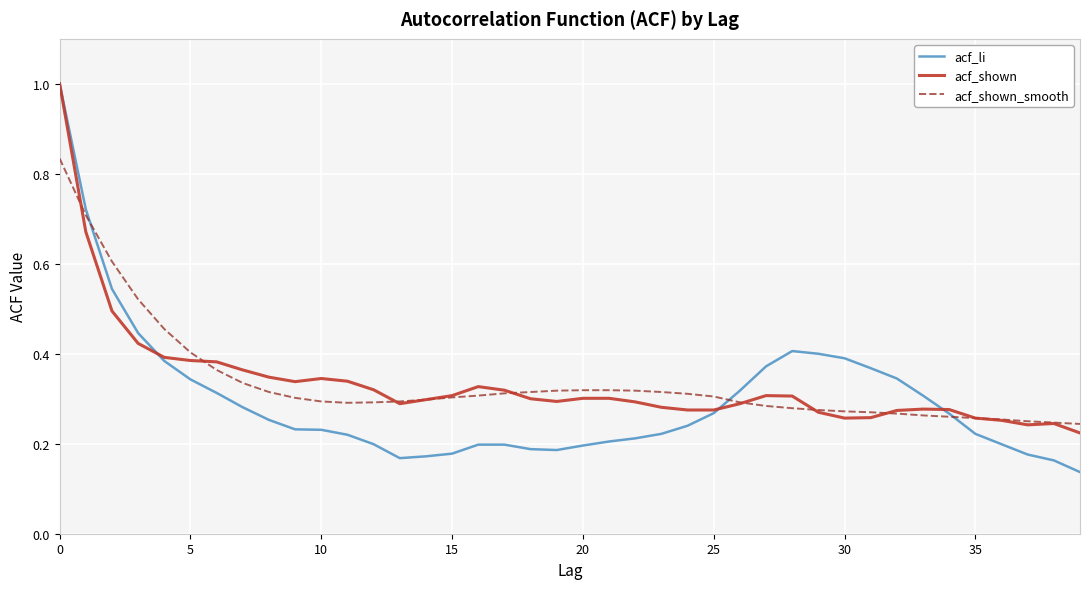

Which series has the widest spread of values?

acf_li